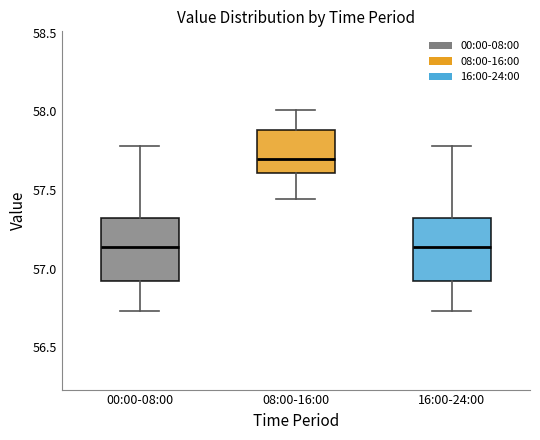

Which box's median line is the highest?

08:00-16:00